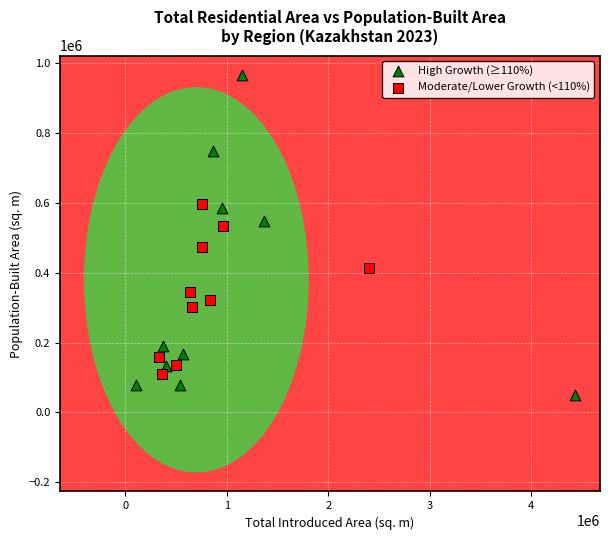

Which series has the largest Y range (max minus min)?

High Growth (≥110%)